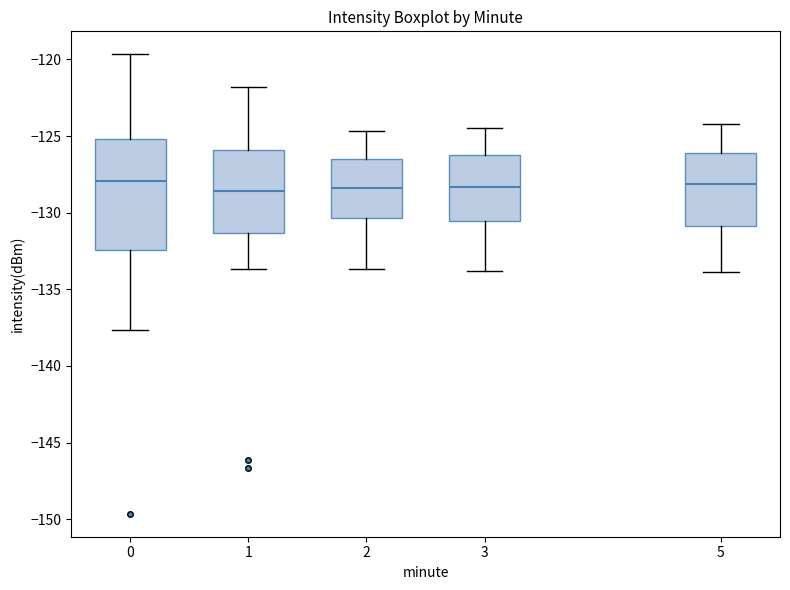

Reading left to right, transcribe this box plot: for each box, give where its median line is, the range the box spans, and where its two whiskers end, as read against the y-axis. The values are not printed on the chart, so give them approximately, as read against the axis.

0: median -128.0, box -132.5 to -125.0, whiskers -137.5 to -119.5
1: median -128.5, box -131.5 to -126.0, whiskers -133.5 to -122.0
2: median -128.5, box -130.5 to -126.5, whiskers -133.5 to -124.5
3: median -128.5, box -130.5 to -126.0, whiskers -134.0 to -124.5
5: median -128.0, box -131.0 to -126.0, whiskers -134.0 to -124.0